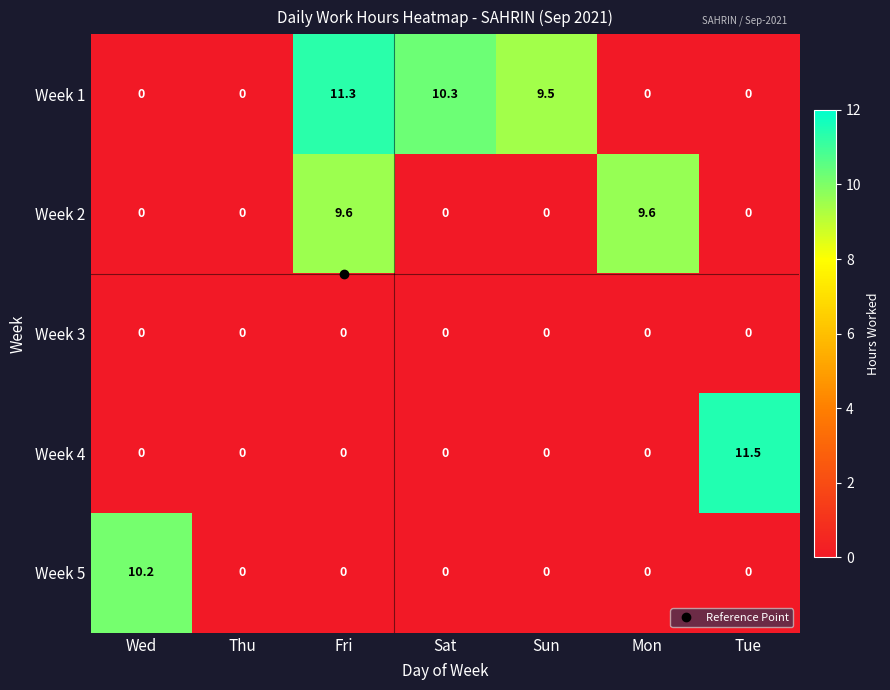

What is the difference between the Week 4 values at Sat and Tue?

11.5